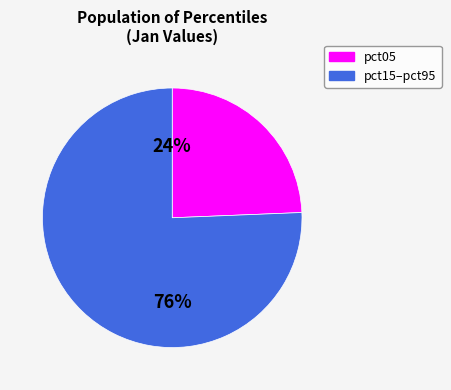

Rank the categories by value from lowest to highest.

pct05, pct15–pct95